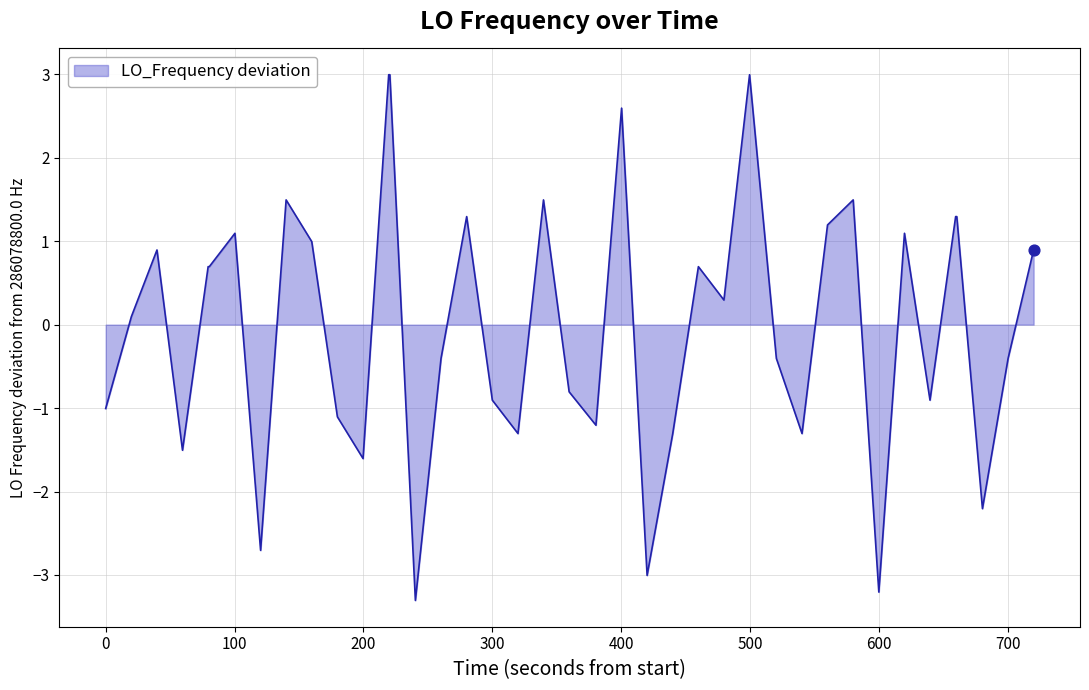

What is the minimum value shown in the chart?

-3.3